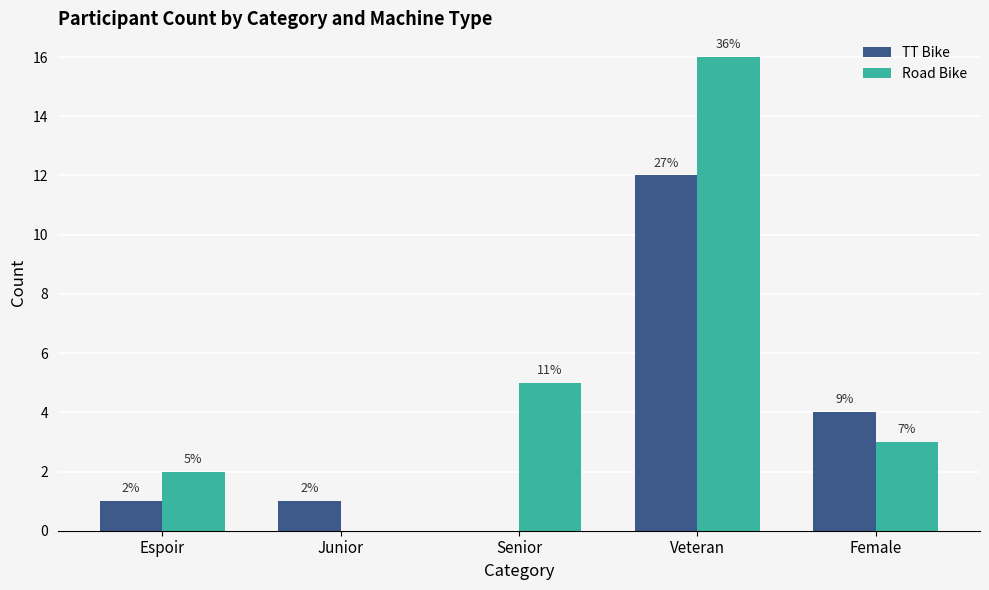

What is the total value across all series at Junior?

1